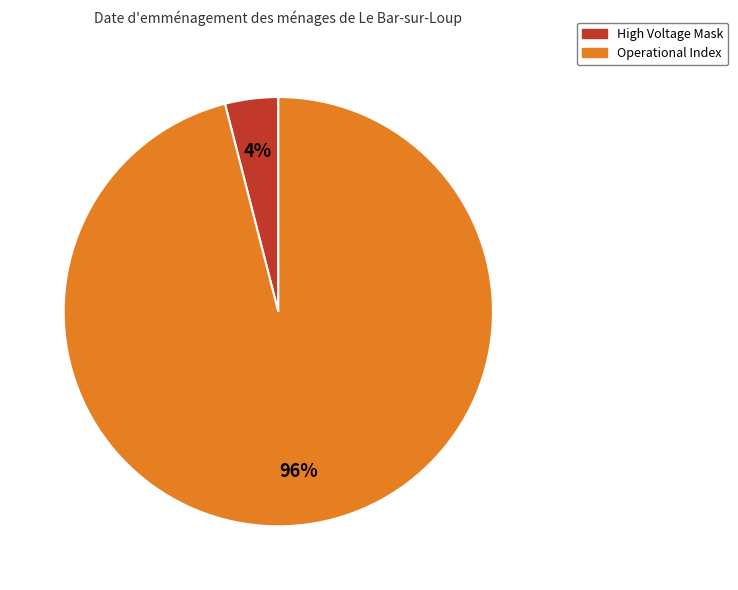

Is there any slice that represents more than half of the pie?

Yes